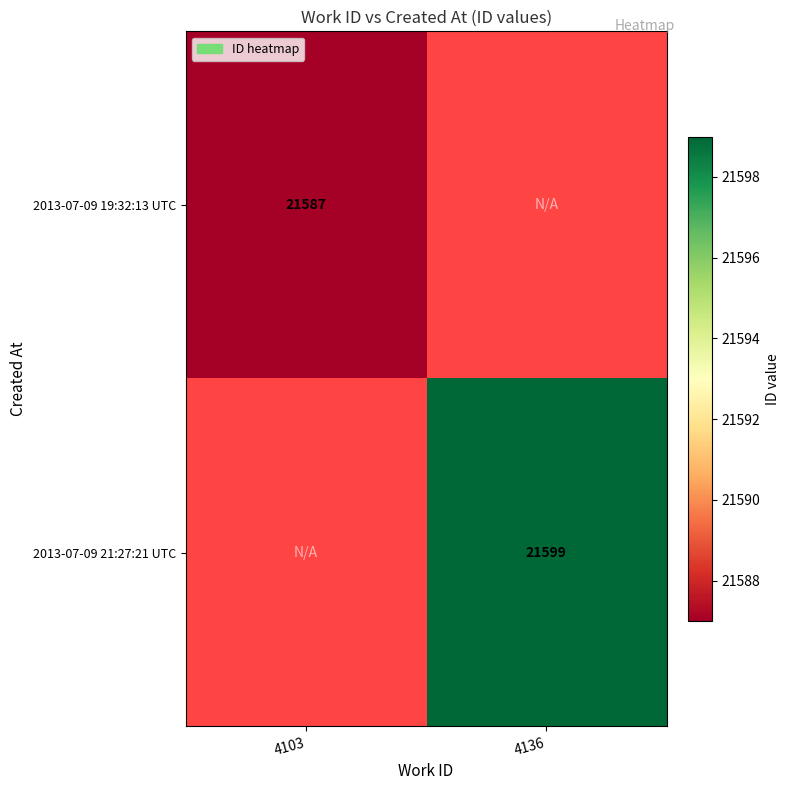

True or false: 2013-07-09 19:32:13 UTC has a value of 21587 at 4103.

True